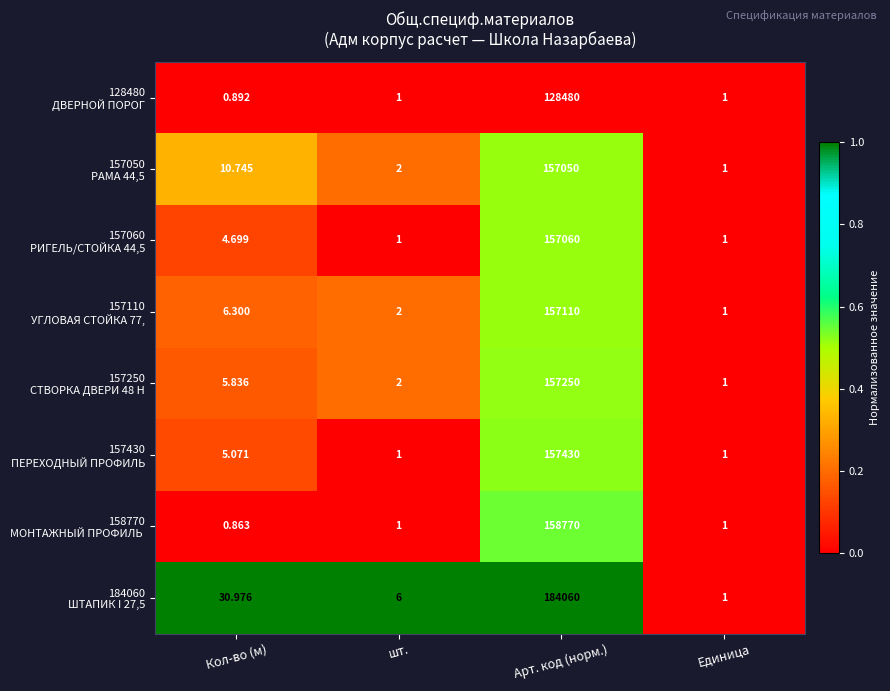

What is the maximum value shown in the chart?

184060.0